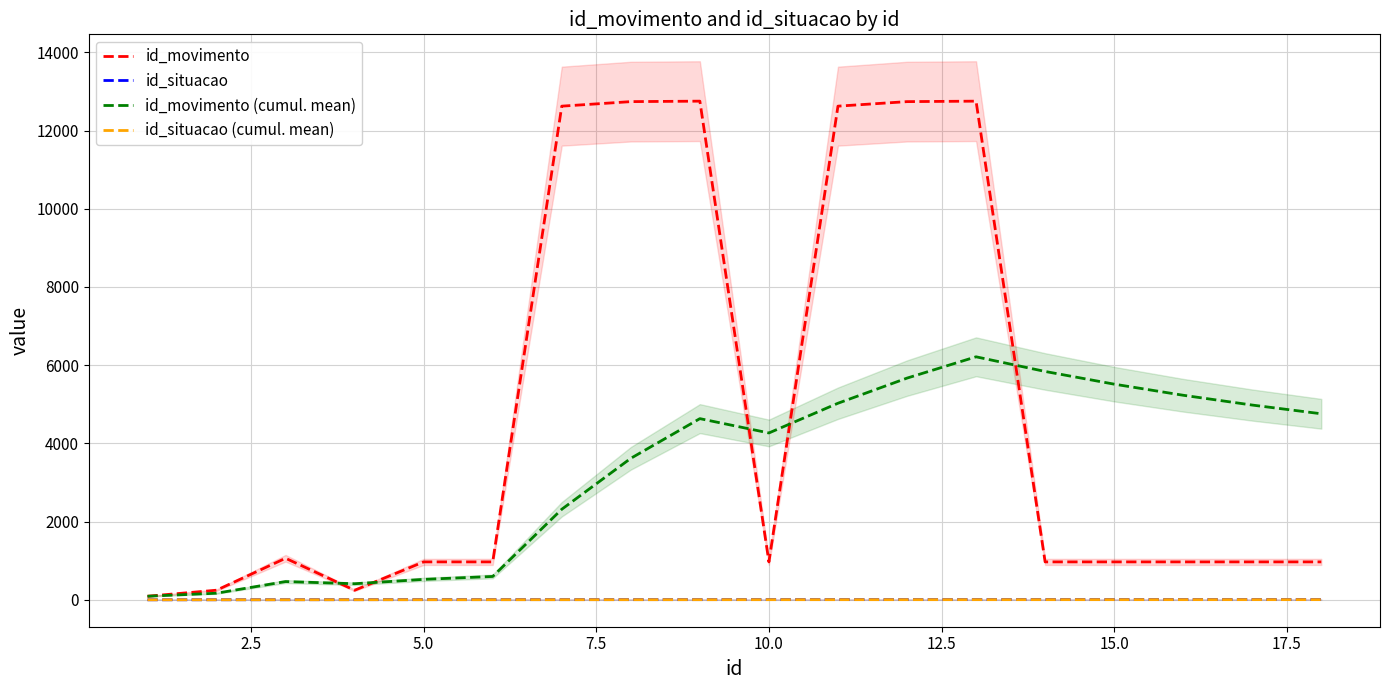

What is the maximum value for id_movimento?

12752.0